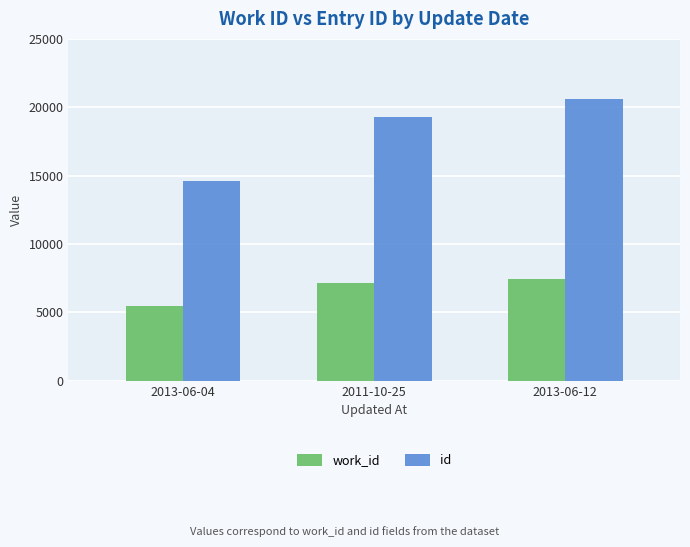

Is it true that work_id equals 2750 at 2013-06-04?

False